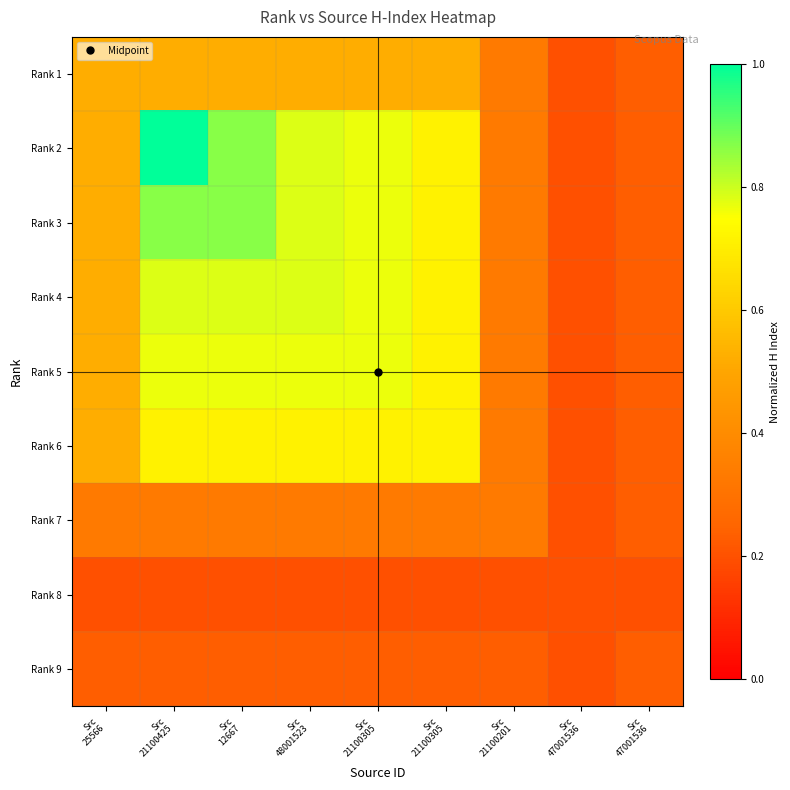

Reading right to left, what are all the values shown in this chart?

Rank 1: Src
47001536=0.2	Src
47001536=0.2	Src
21100201=0.3	Src
21100305=0.5	Src
21100305=0.5	Src
48001523=0.5	Src
12667=0.5	Src
21100425=0.5	Src
25566=0.5
Rank 2: Src
47001536=0.2	Src
47001536=0.2	Src
21100201=0.3	Src
21100305=0.7	Src
21100305=0.8	Src
48001523=0.8	Src
12667=0.9	Src
21100425=1.0	Src
25566=0.5
Rank 3: Src
47001536=0.2	Src
47001536=0.2	Src
21100201=0.3	Src
21100305=0.7	Src
21100305=0.8	Src
48001523=0.8	Src
12667=0.9	Src
21100425=0.9	Src
25566=0.5
Rank 4: Src
47001536=0.2	Src
47001536=0.2	Src
21100201=0.3	Src
21100305=0.7	Src
21100305=0.8	Src
48001523=0.8	Src
12667=0.8	Src
21100425=0.8	Src
25566=0.5
Rank 5: Src
47001536=0.2	Src
47001536=0.2	Src
21100201=0.3	Src
21100305=0.7	Src
21100305=0.8	Src
48001523=0.8	Src
12667=0.8	Src
21100425=0.8	Src
25566=0.5
Rank 6: Src
47001536=0.2	Src
47001536=0.2	Src
21100201=0.3	Src
21100305=0.7	Src
21100305=0.7	Src
48001523=0.7	Src
12667=0.7	Src
21100425=0.7	Src
25566=0.5
Rank 7: Src
47001536=0.2	Src
47001536=0.2	Src
21100201=0.3	Src
21100305=0.3	Src
21100305=0.3	Src
48001523=0.3	Src
12667=0.3	Src
21100425=0.3	Src
25566=0.3
Rank 8: Src
47001536=0.2	Src
47001536=0.2	Src
21100201=0.2	Src
21100305=0.2	Src
21100305=0.2	Src
48001523=0.2	Src
12667=0.2	Src
21100425=0.2	Src
25566=0.2
Rank 9: Src
47001536=0.2	Src
47001536=0.2	Src
21100201=0.2	Src
21100305=0.2	Src
21100305=0.2	Src
48001523=0.2	Src
12667=0.2	Src
21100425=0.2	Src
25566=0.2